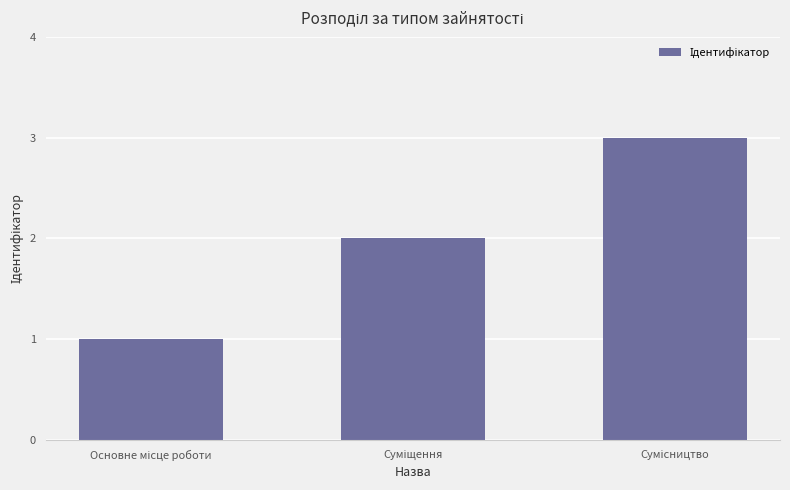

What is the value of the 2nd bar from the left?

2